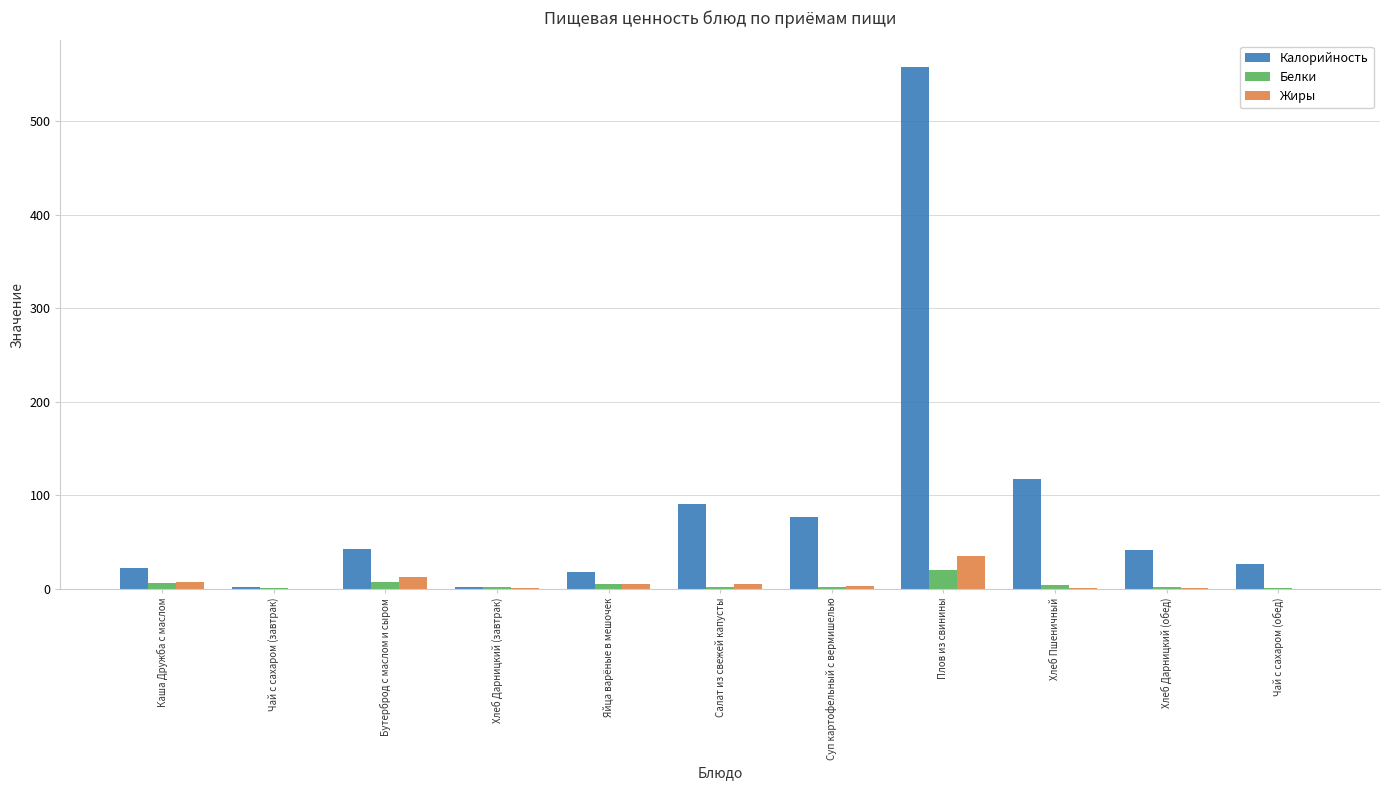

Are the bars horizontal?

No